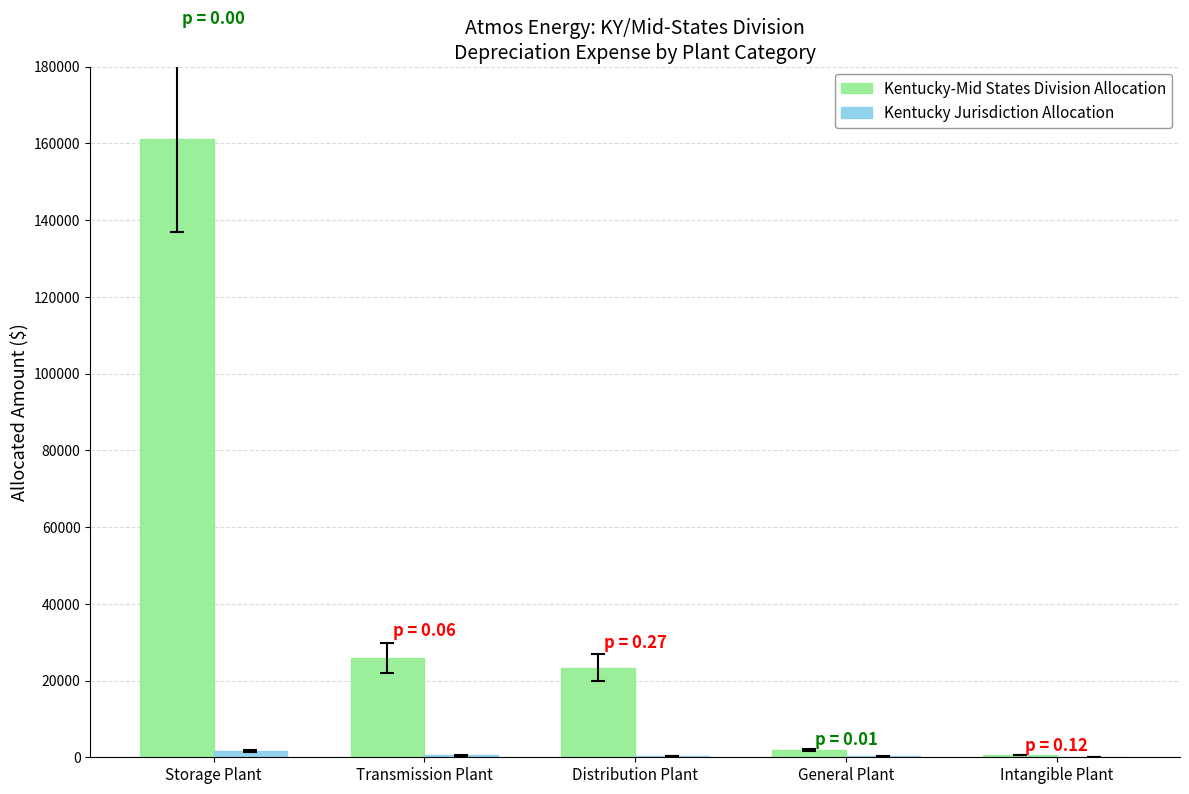

What is the total value across all series at General Plant?

2124.0